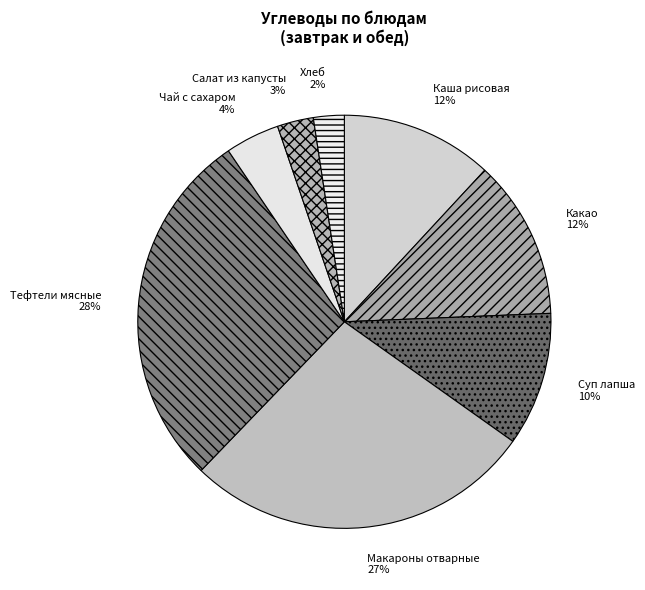

Between Хлеб and Суп лапша, which is larger?

Суп лапша